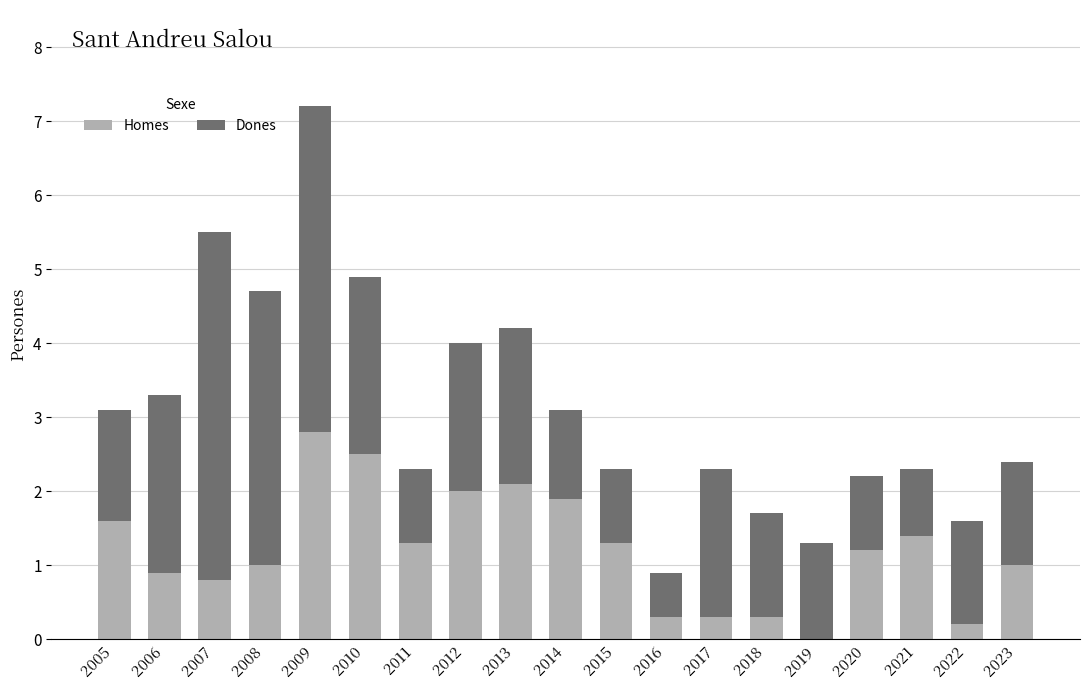

The value of Homes at 2016 is 0.3. True or false?

True